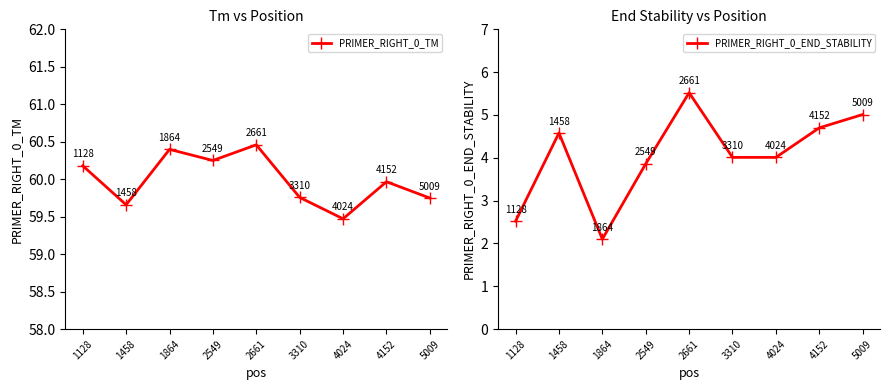

Rank the series by their maximum value, from lowest to highest.

PRIMER_RIGHT_0_END_STABILITY, PRIMER_RIGHT_0_TM